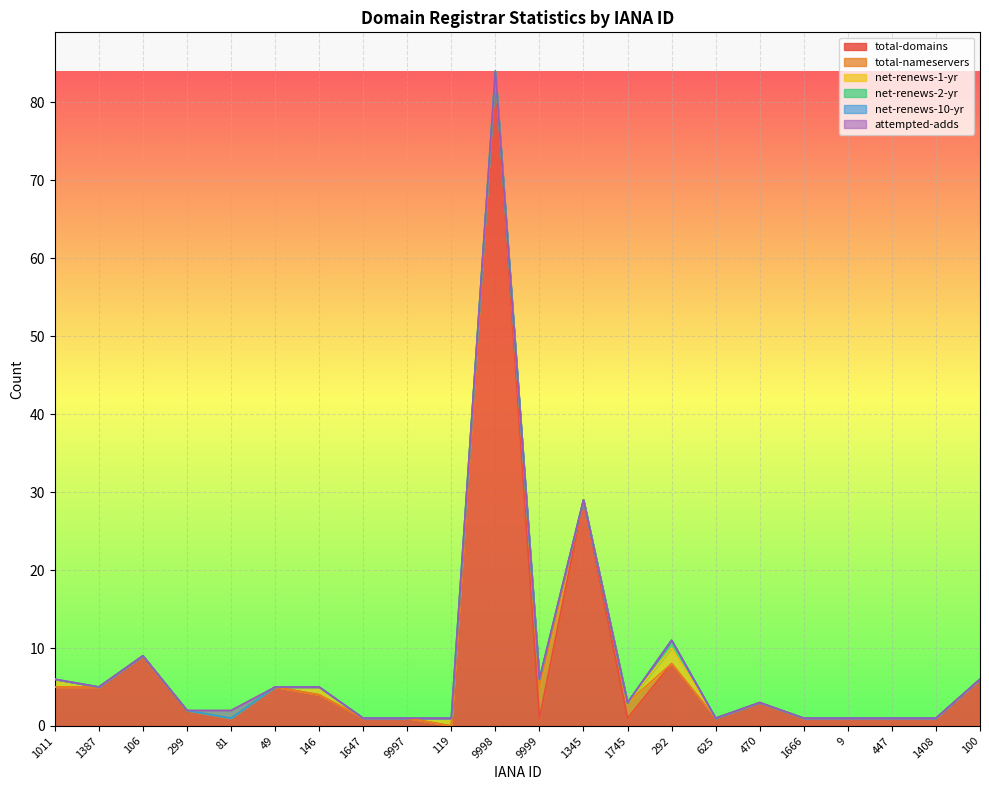

Between 81 and 1647, which series saw the biggest shift?

attempted-adds